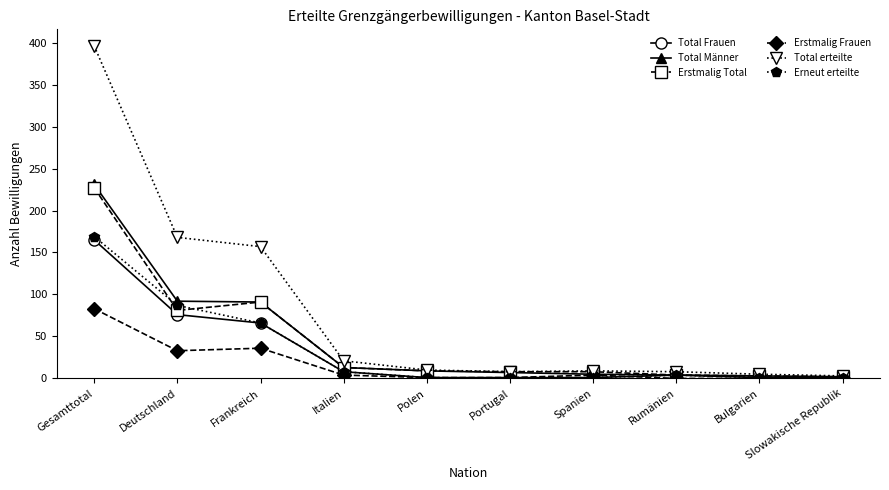

How many distinct data groups are displayed?

6